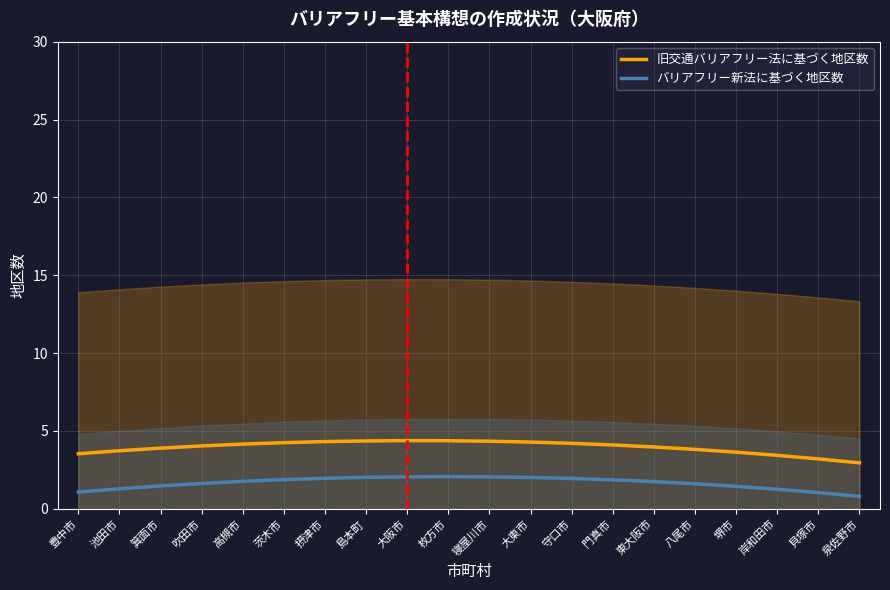

Does the chart display data point markers on the line(s)?

No